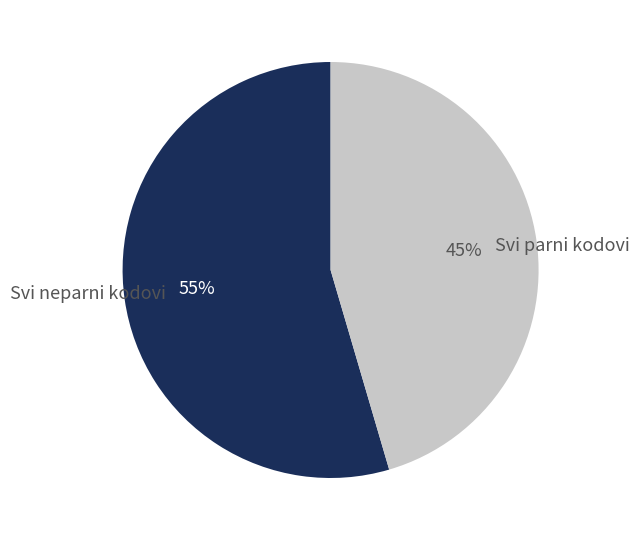

To the nearest percent, what is the average slice percentage?

50%